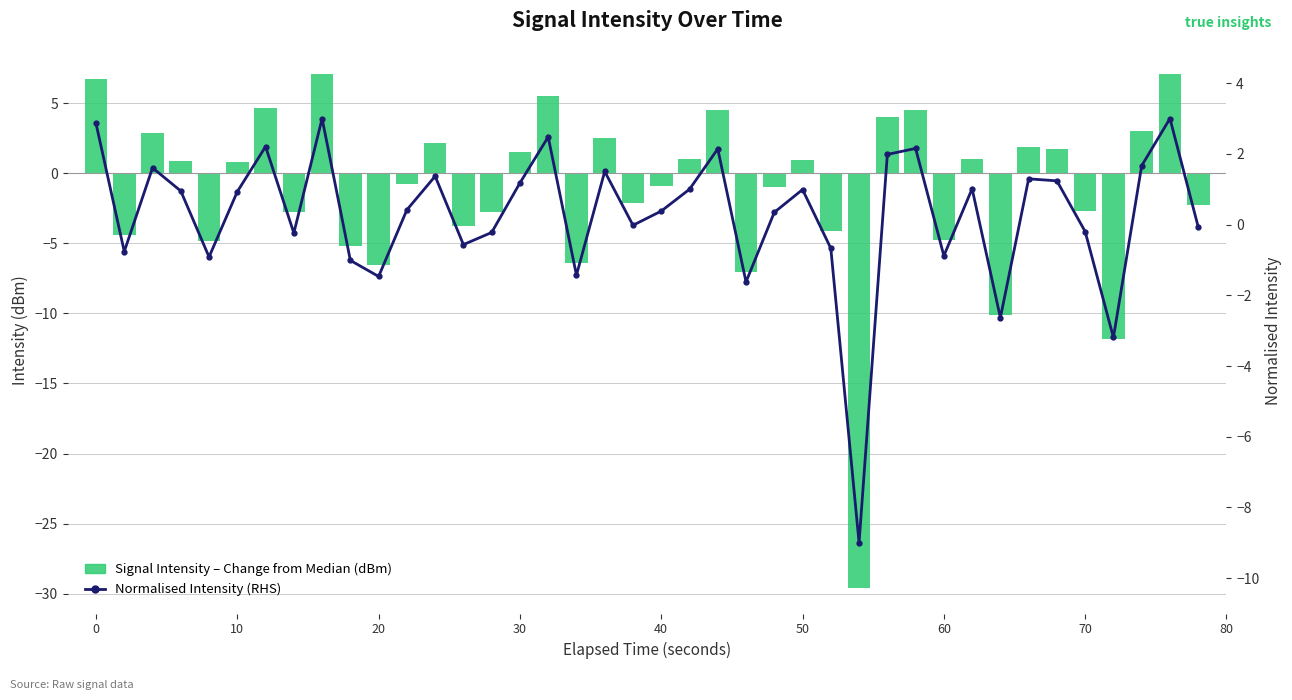

Reading left to right, transcribe all the data shown in this chart.

Signal Intensity – Change from Median (dBm): 6.7	-4.4	2.8	0.8	-4.9	0.8	4.7	-2.8	7.1	-5.2	-6.5	-0.8	2.1	-3.8	-2.7	1.5	5.5	-6.4	2.5	-2.1	-0.9	1.0	4.5	-7.0	-1.0	1.0	-4.1	-29.6	4.0	4.5	-4.8	1.0	-10.1	1.9	1.7	-2.7	-11.8	3.0	7.1	-2.3
Normalised Intensity (RHS): 2.9	-0.8	1.6	1.0	-0.9	0.9	2.2	-0.2	3.0	-1.0	-1.5	0.4	1.4	-0.6	-0.2	1.2	2.5	-1.4	1.5	-0.0	0.4	1.0	2.1	-1.6	0.3	1.0	-0.7	-9.0	2.0	2.2	-0.9	1.0	-2.6	1.3	1.2	-0.2	-3.2	1.7	3.0	-0.1